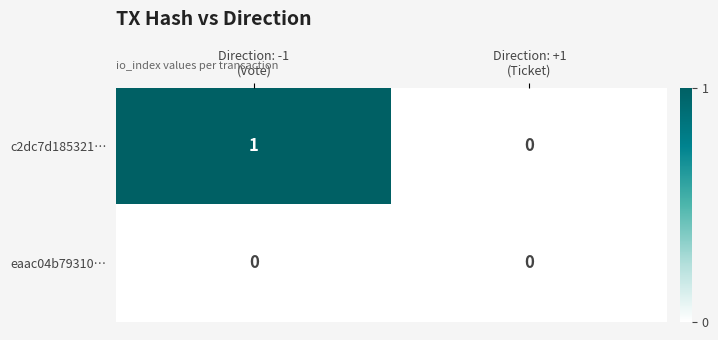

What is the total value across all series at Direction: -1
(Vote)?

1